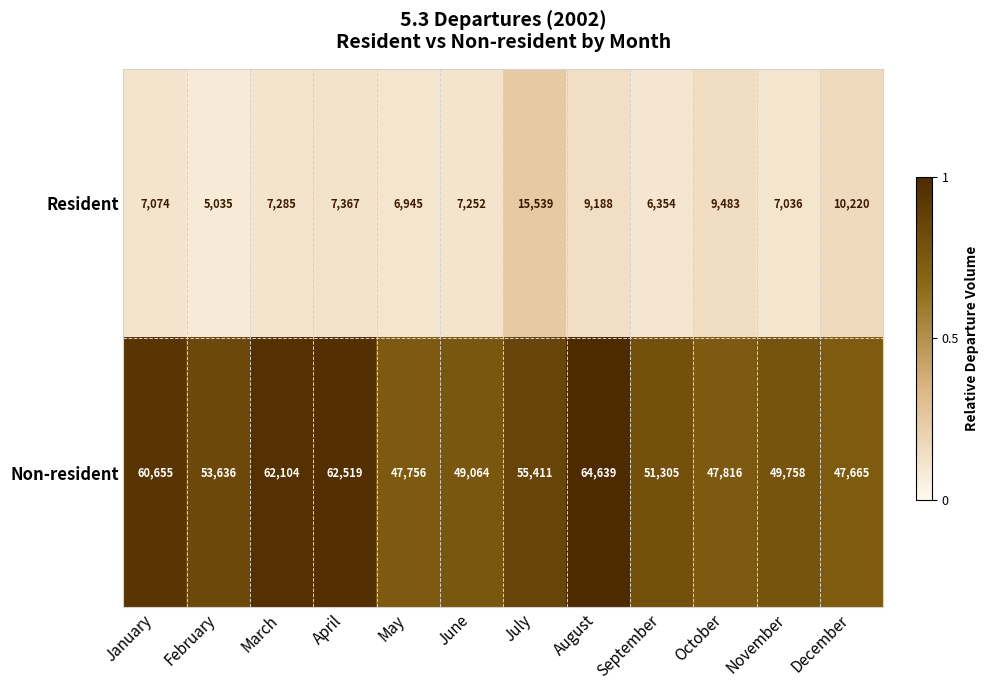

Reading right to left, list all the values displayed in this chart.

Resident: December=10220	November=7036	October=9483	September=6354	August=9188	July=15539	June=7252	May=6945	April=7367	March=7285	February=5035	January=7074
Non-resident: December=47665	November=49758	October=47816	September=51305	August=64639	July=55411	June=49064	May=47756	April=62519	March=62104	February=53636	January=60655